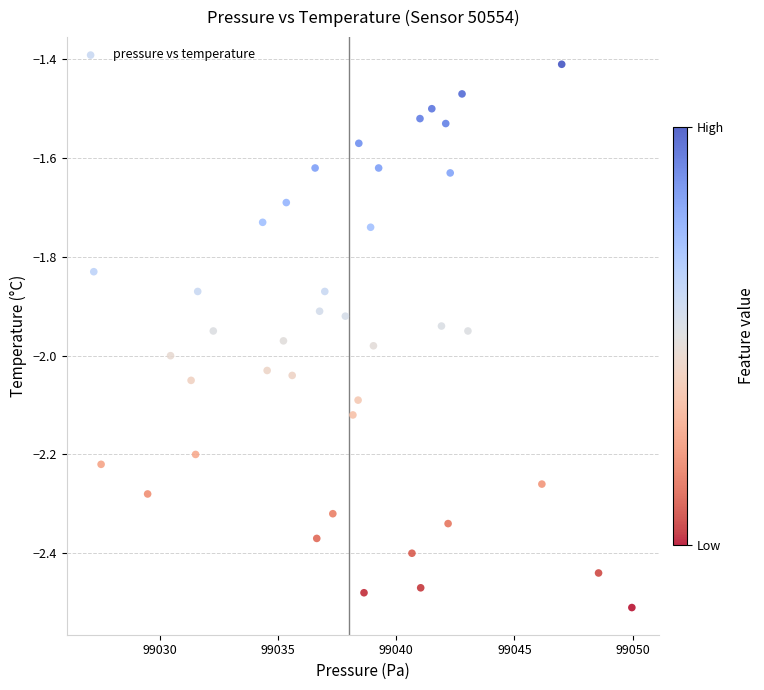

What is the range of X values (max minus min)?

22.8